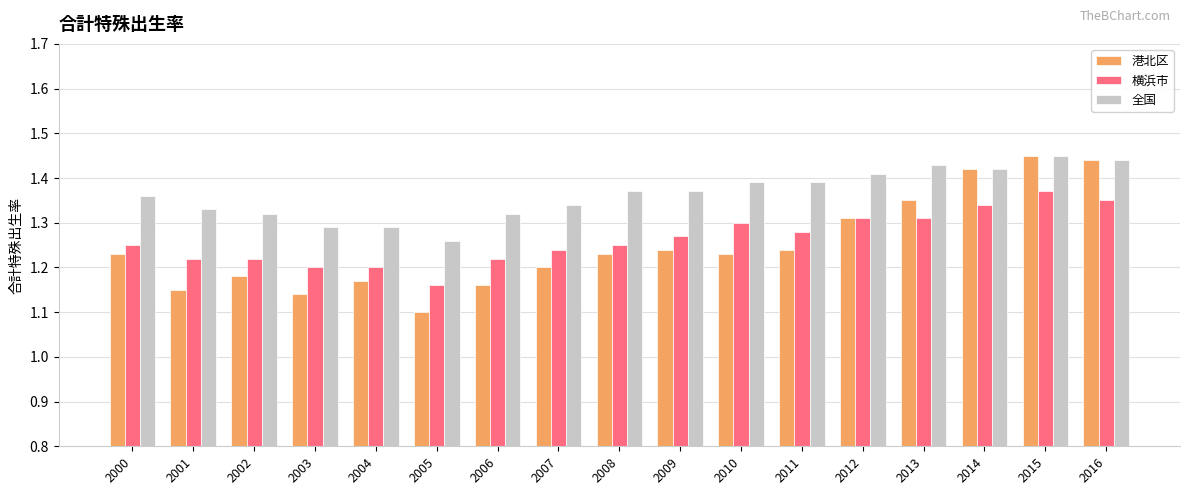

Which category has the lowest value in the 横浜市 series?

2005